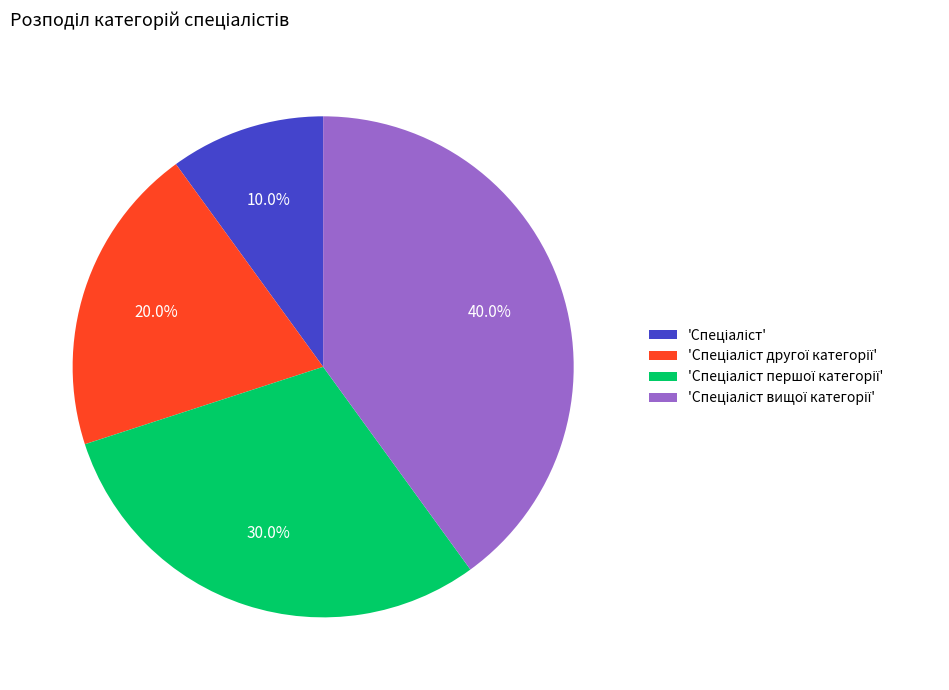

Does any single category account for the majority?

No